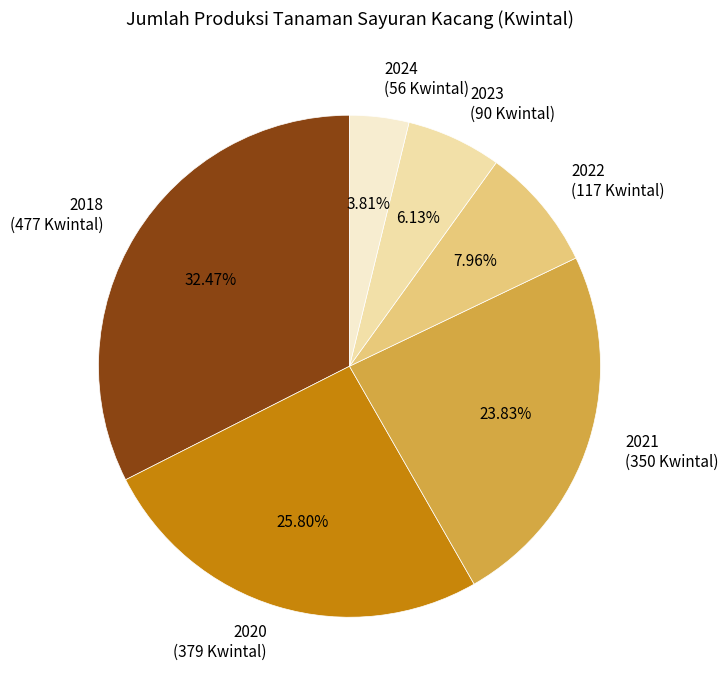

What portion of the pie excludes 2018?

67.5%